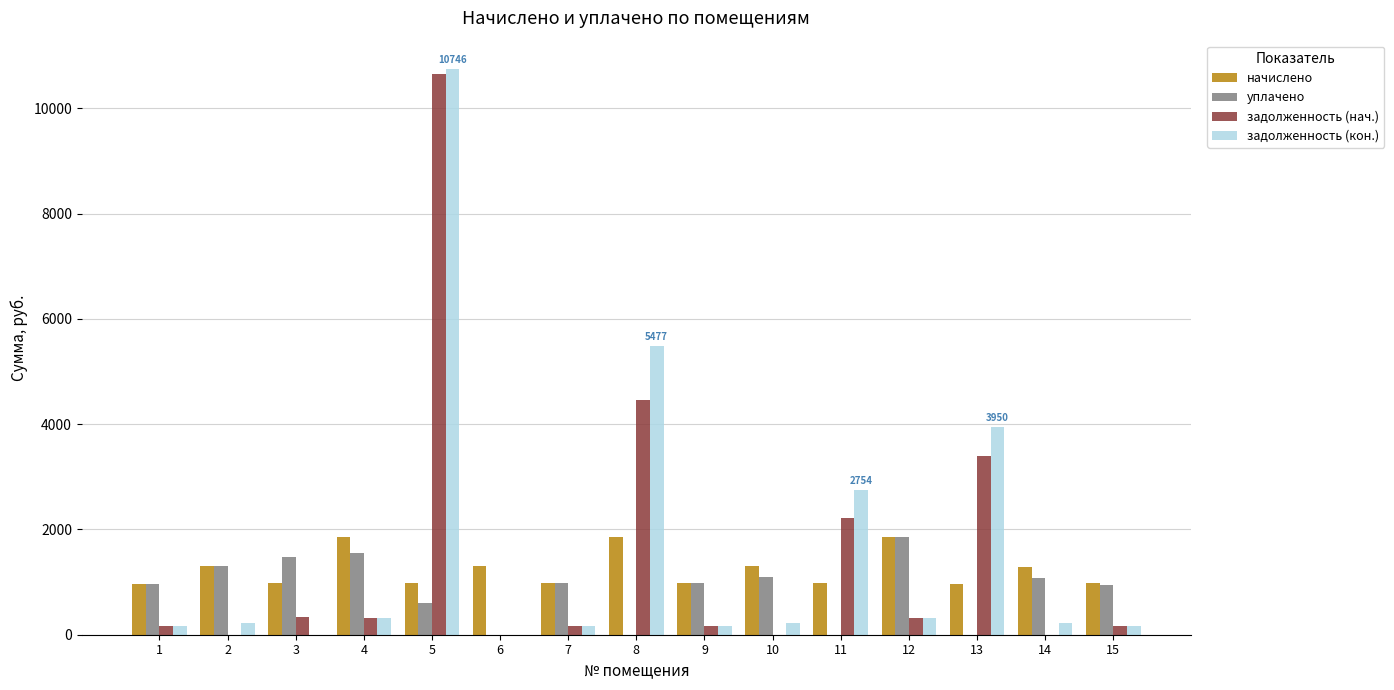

The value of уплачено at 7 is 1723.8. True or false?

False